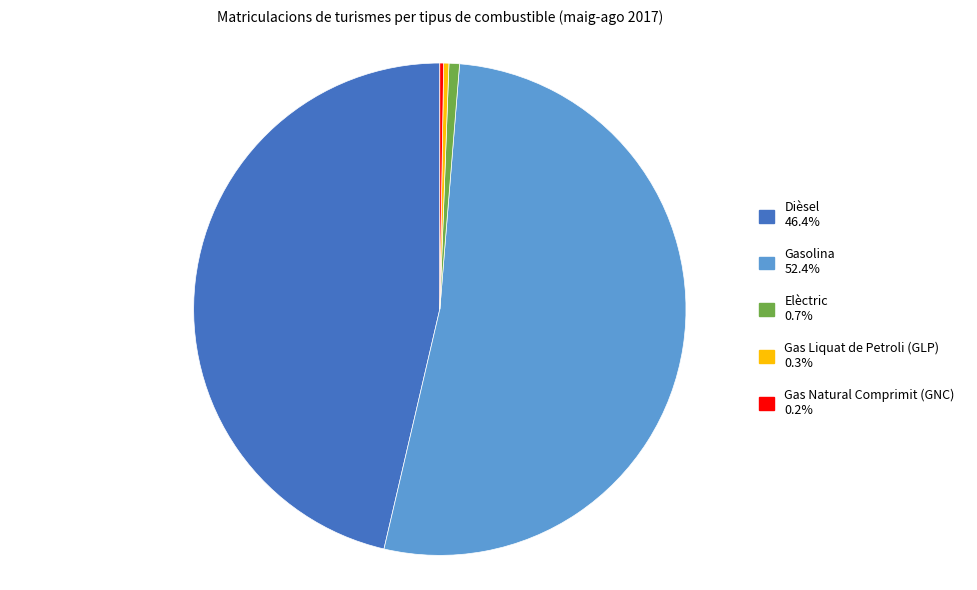

What is the ratio of the value at Gasolina to the value at Elèctric?

76.0